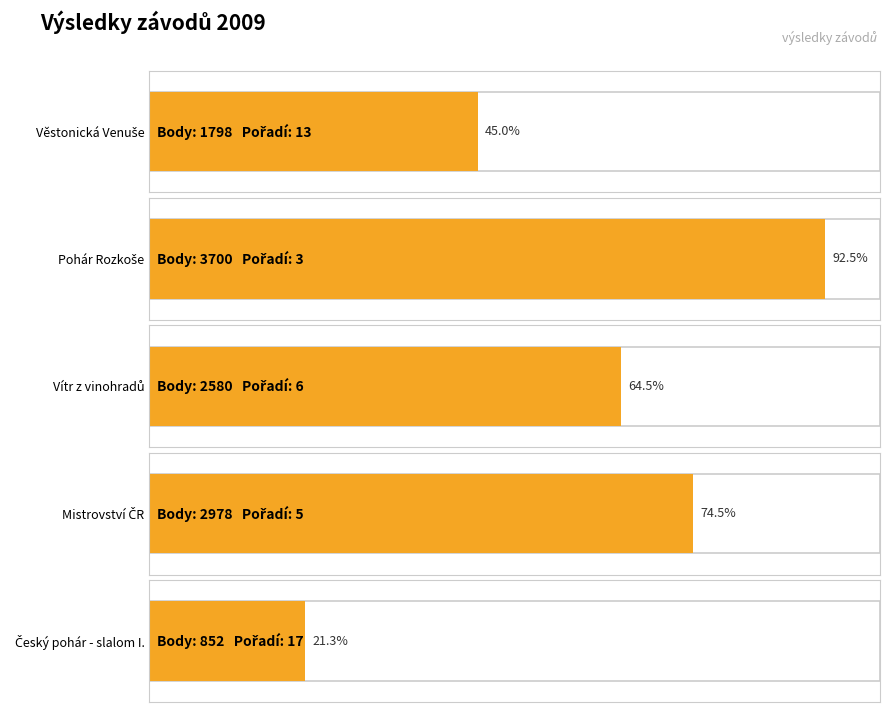

Reading left to right, what are all the values shown in this chart?

1798	3700	2580	2978	852